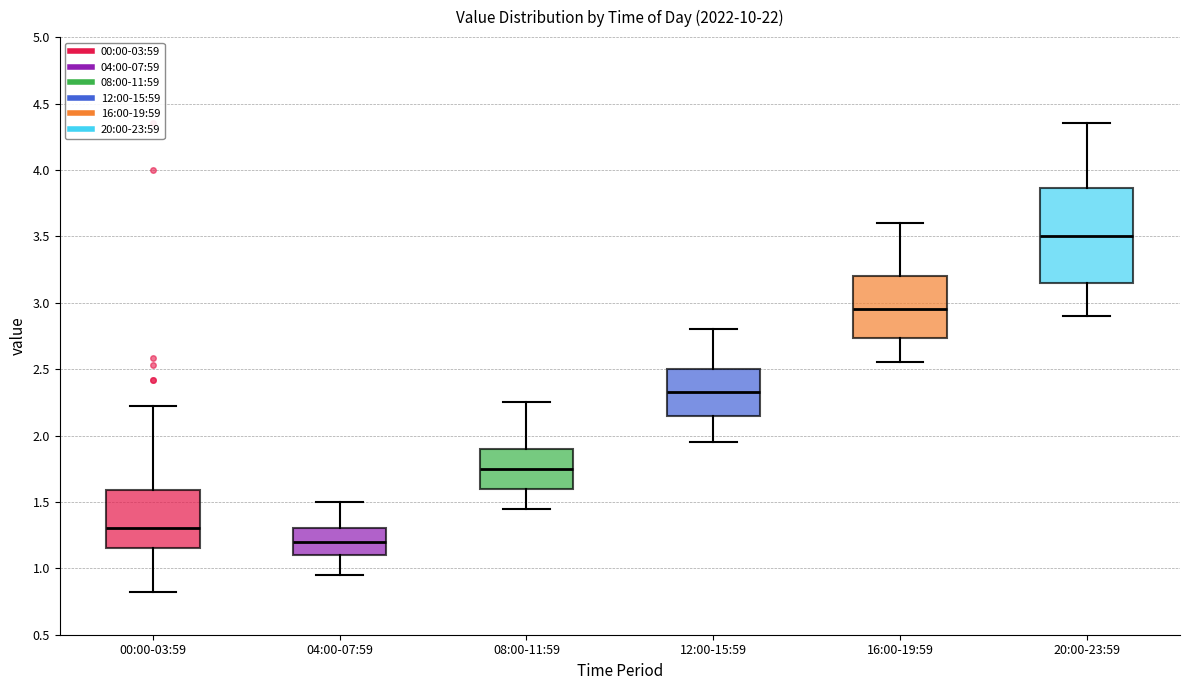

Where does the lower whisker of the box for 04:00-07:59 end on the y-axis? The values are not printed on the chart, so give them approximately, as read against the axis.

0.95